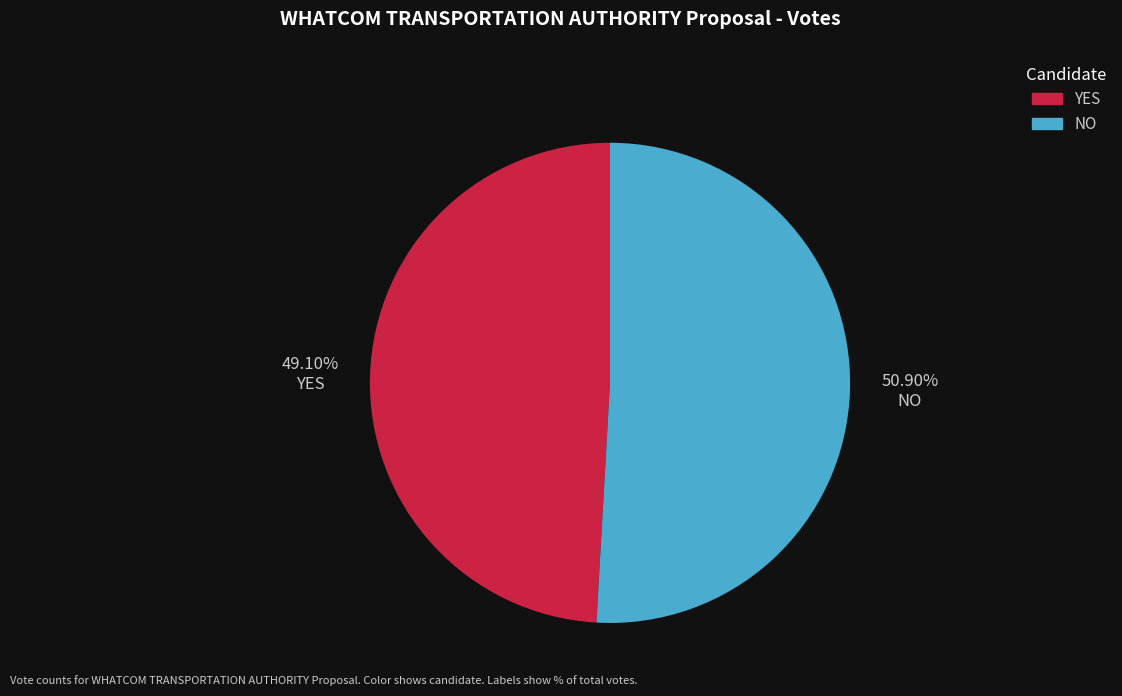

To the nearest percent, what is the combined percentage of YES and NO?

100%